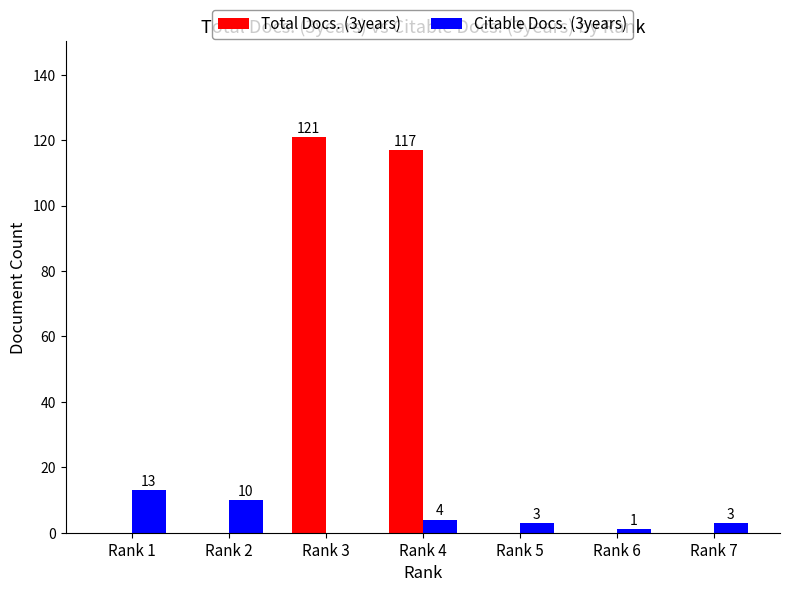

What is the sum of all Citable Docs. (3years) values?

34